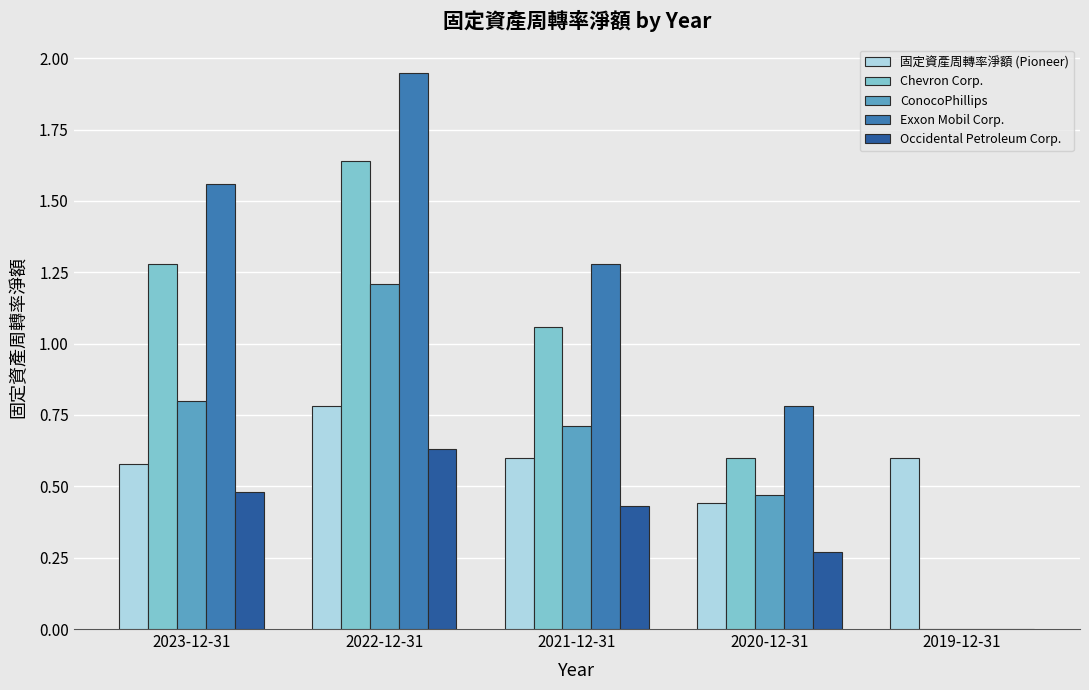

How many groups of bars are there?

5